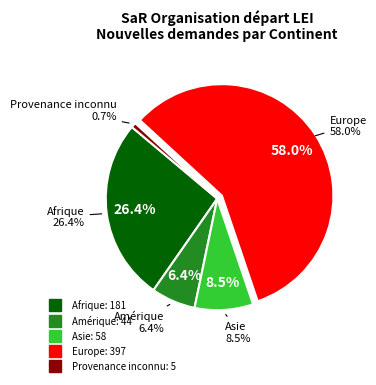

What is the change in value from Afrique to Asie?

-123